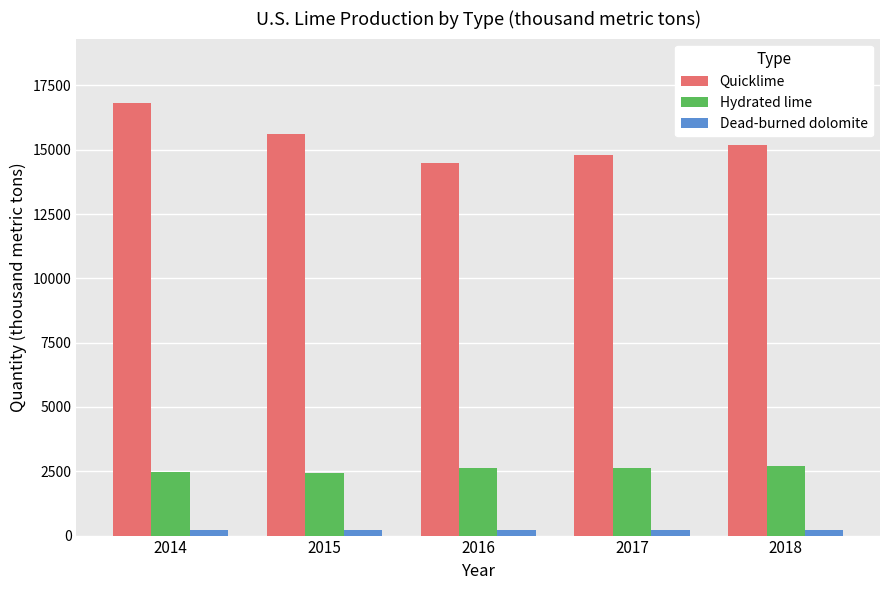

What are all the series names shown in the legend?

Quicklime, Hydrated lime, Dead-burned dolomite